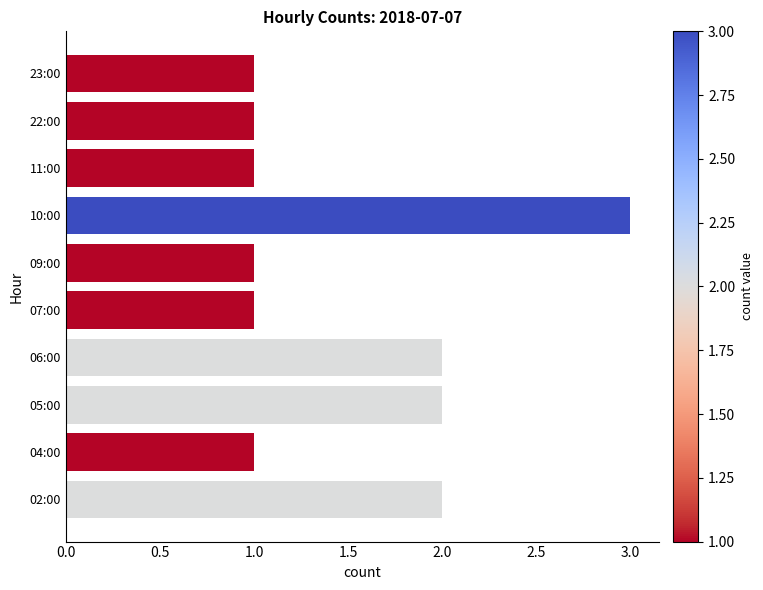

True or false: the data shows 1 at 23:00.

True